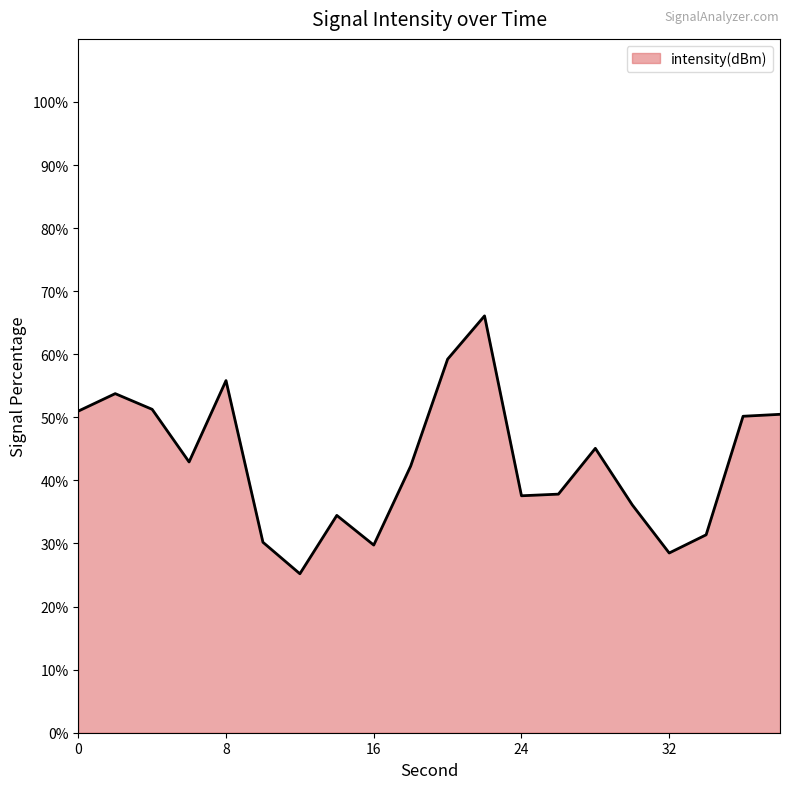

What is the difference between the maximum and minimum values?

40.9